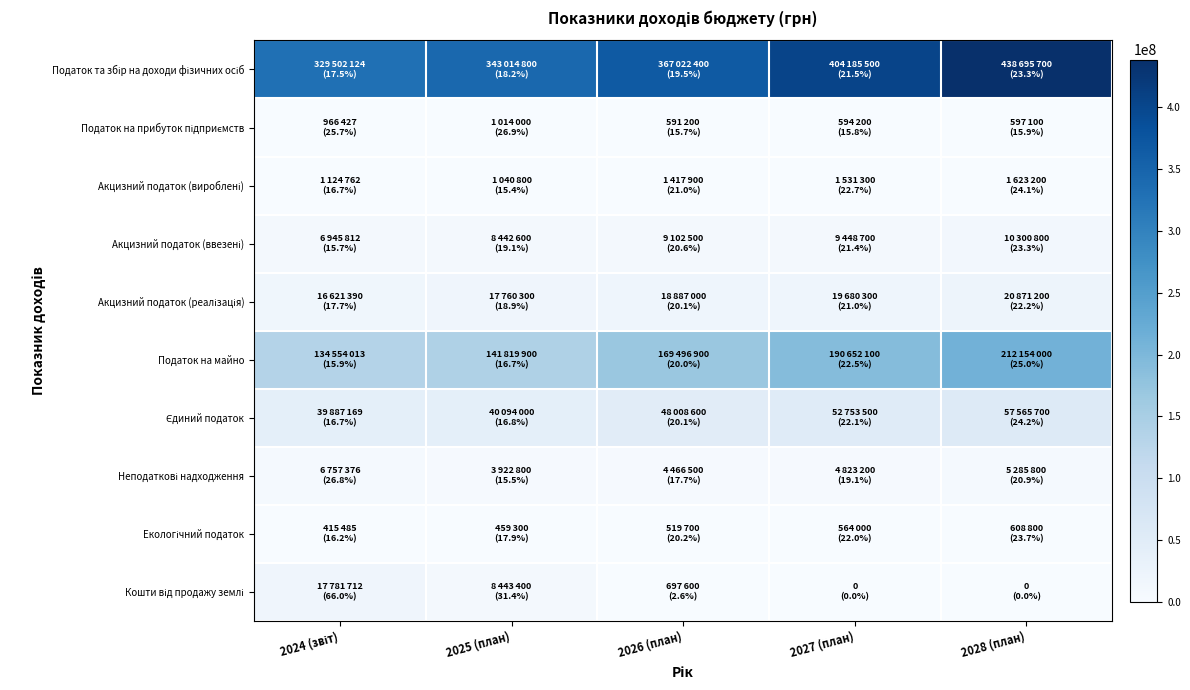

Rank the series at 2026 (план) from lowest to highest value.

Екологічний податок, Податок на прибуток підприємств, Кошти від продажу землі, Акцизний податок (вироблені), Неподаткові надходження, Акцизний податок (ввезені), Акцизний податок (реалізація), Єдиний податок, Податок на майно, Податок та збір на доходи фізичних осіб